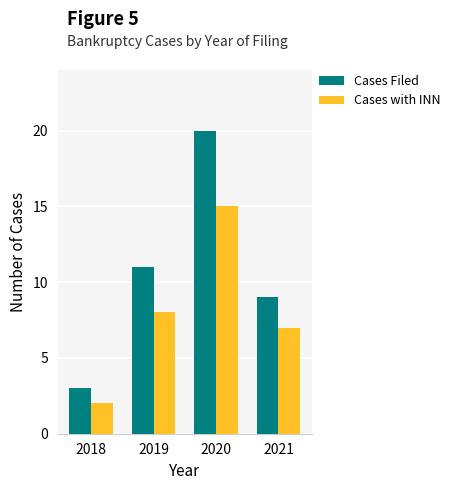

Reading left to right, list all the values displayed in this chart.

Cases Filed: 2018=3	2019=11	2020=20	2021=9
Cases with INN: 2018=2	2019=8	2020=15	2021=7